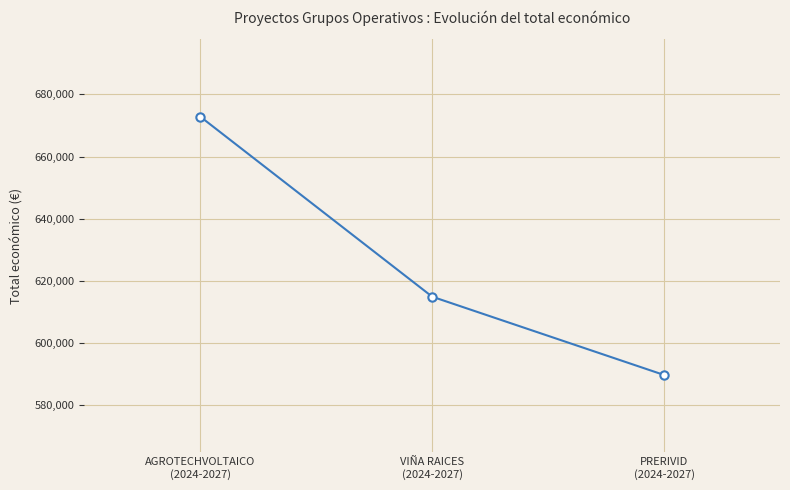

List the labels in order of value, smallest first.

PRERIVID
(2024-2027), VIÑA RAICES
(2024-2027), AGROTECHVOLTAICO
(2024-2027)